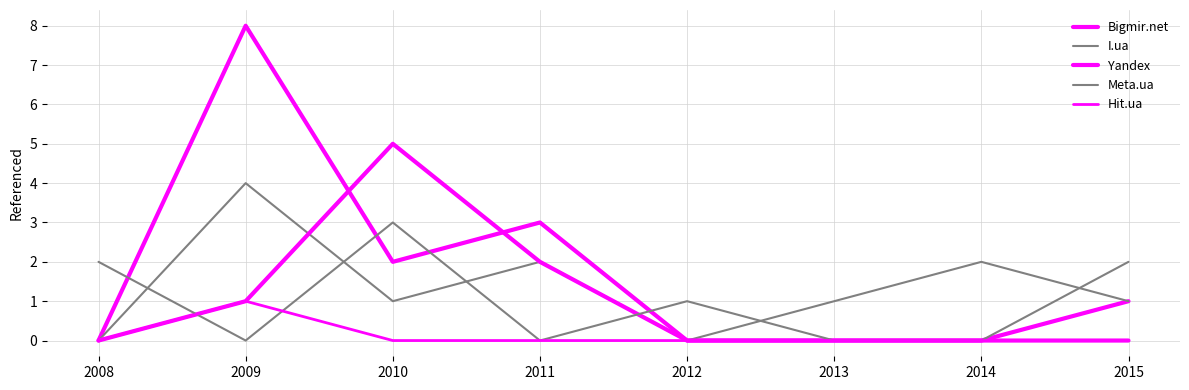

Where is Meta.ua nearest to the value 1?

2012